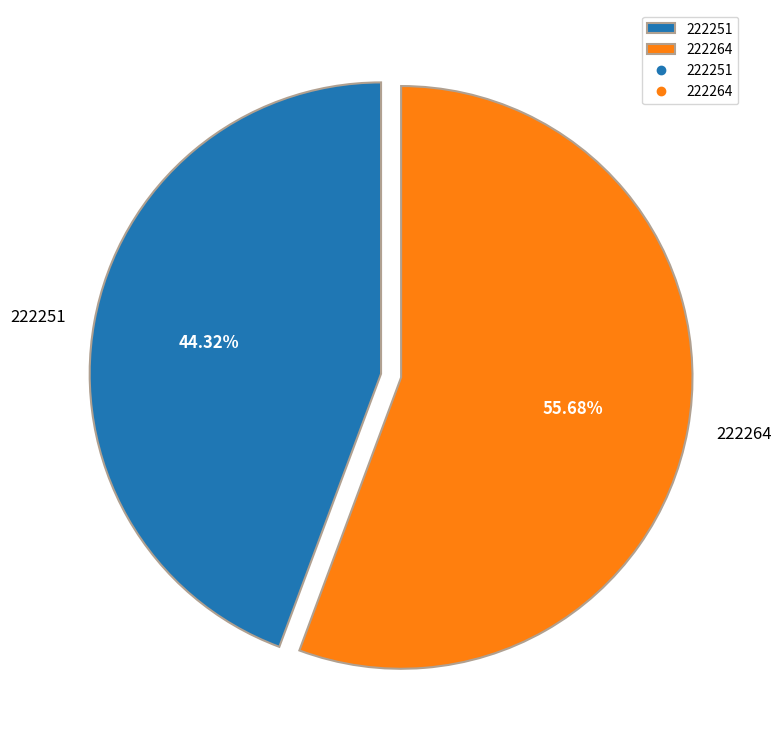

What is the majority slice?

222264